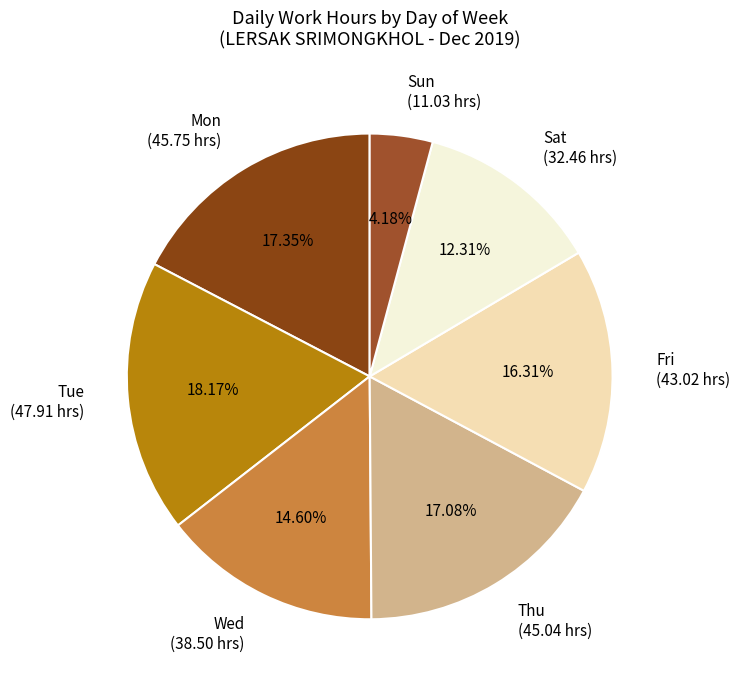

Does Wed (38.50 hrs) represent more than half of the total?

No